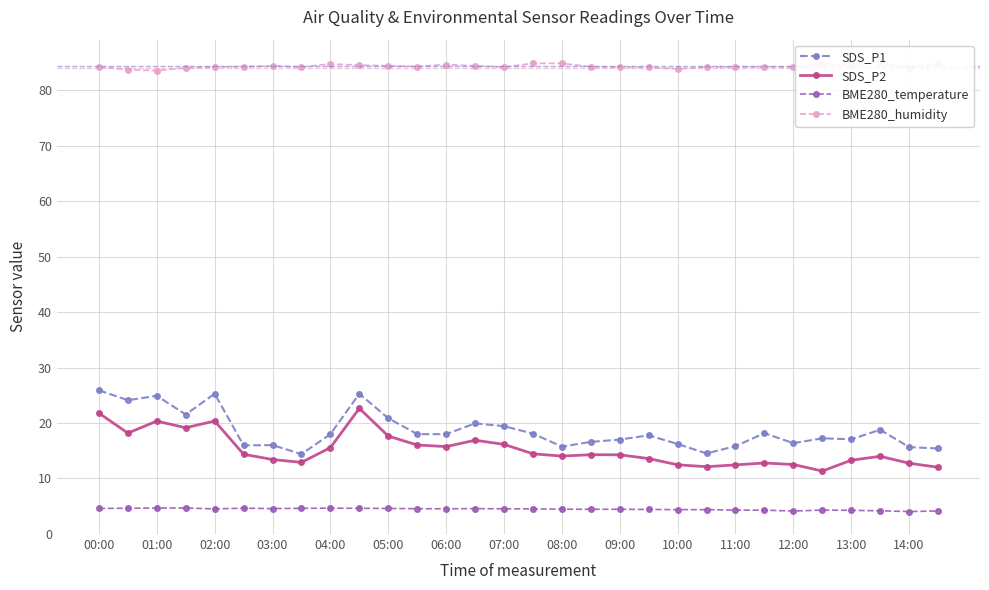

The value of BME280_temperature at 25 is 4.3. True or false?

True